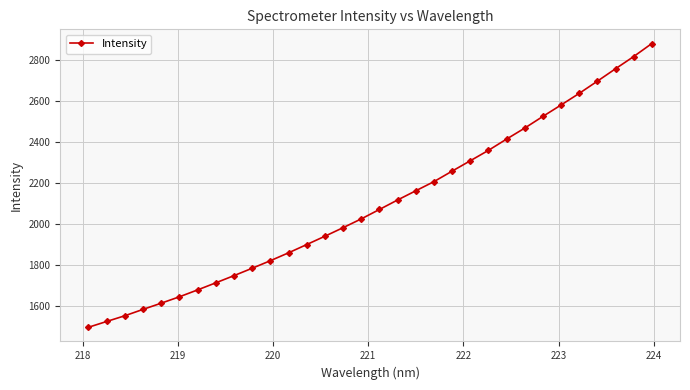

Does the chart display data point markers on the line(s)?

Yes